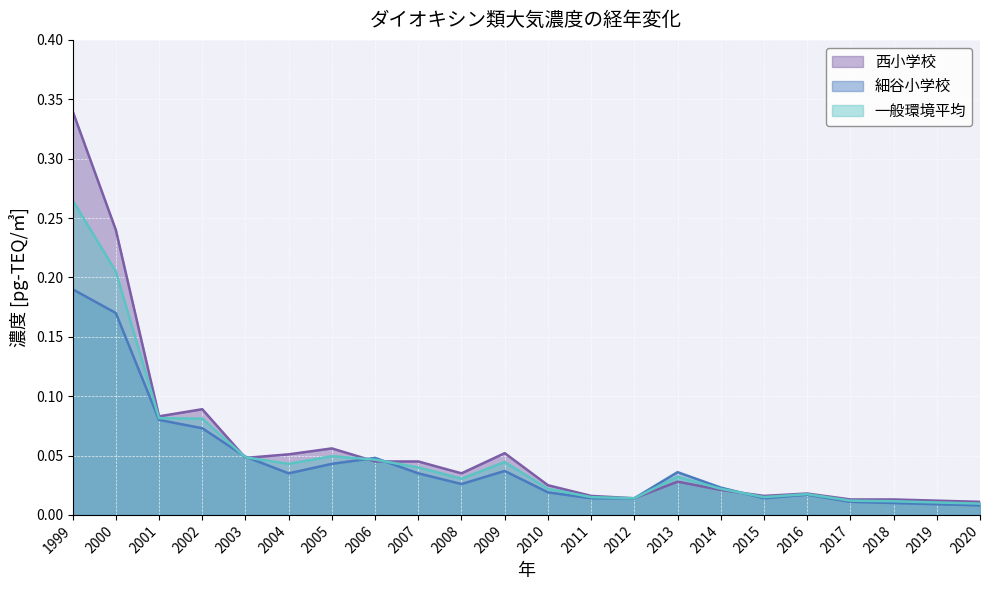

What is the maximum value for 西小学校?

0.3